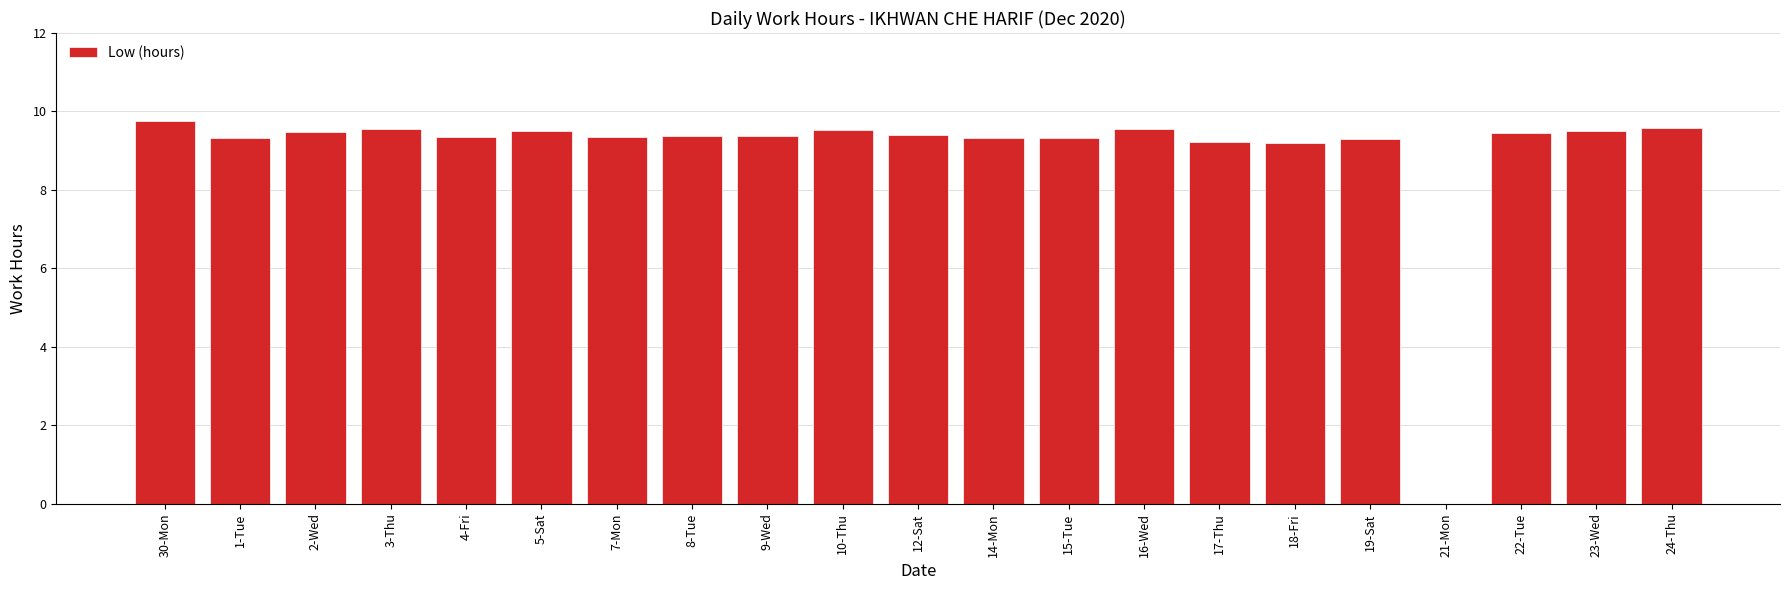

Are the bars grouped side by side (vs. stacked)?

No